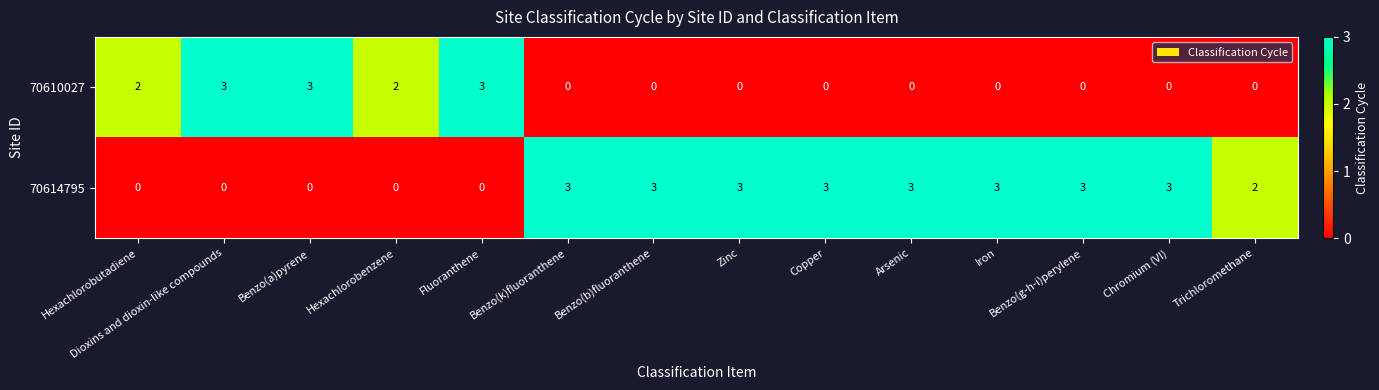

What is the sum of all 70610027 values?

13